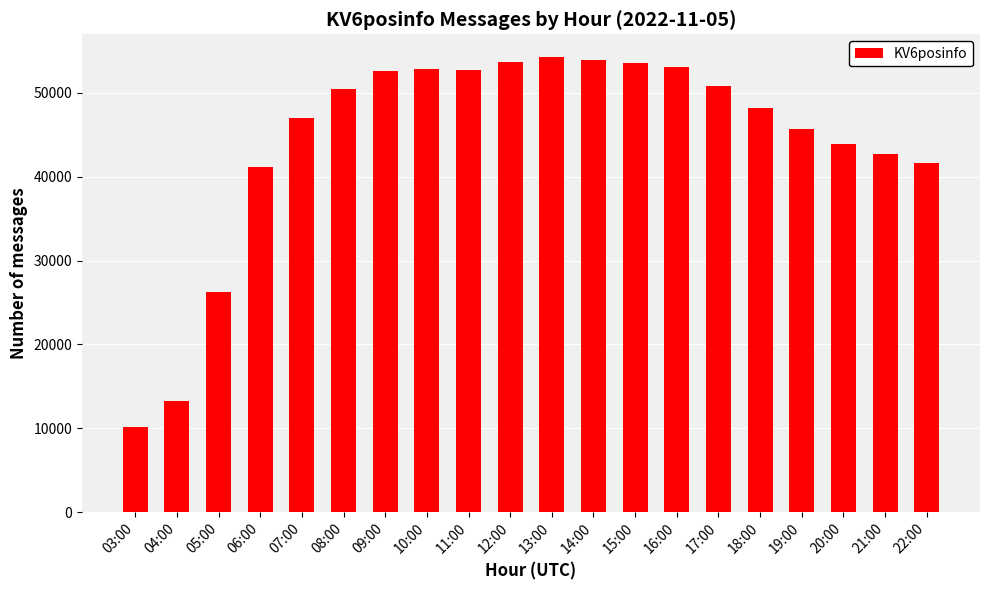

What is the value of the 7th bar from the left?

52587